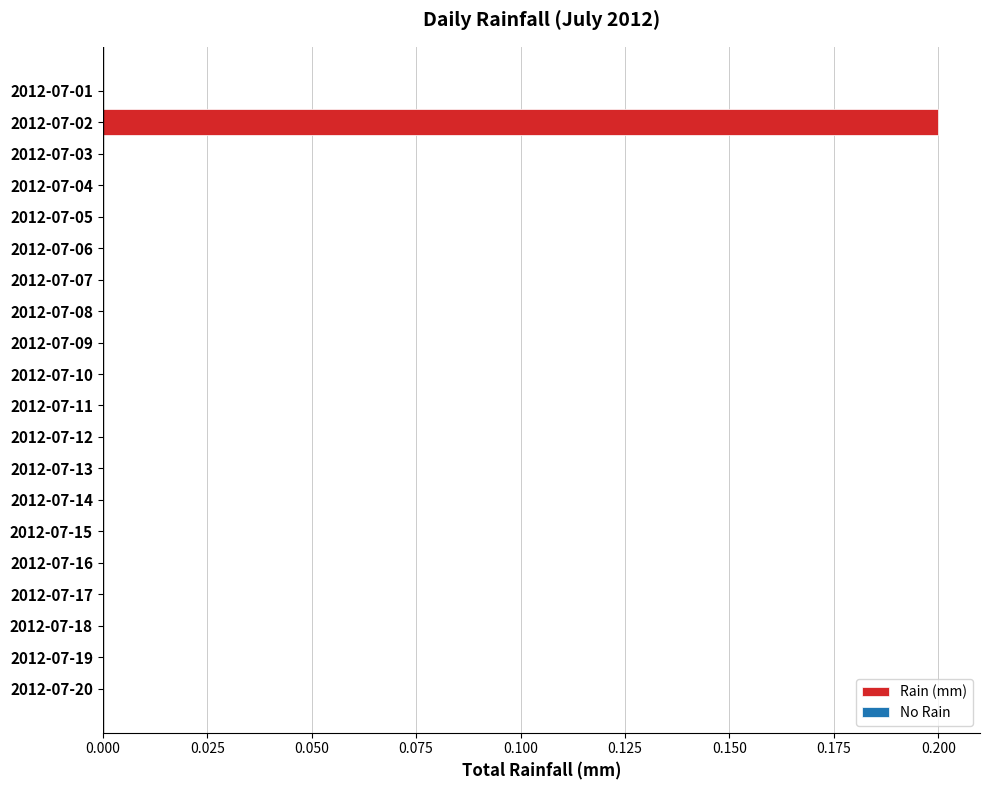

Reading top to bottom, extract all data points from this chart.

2012-07-01=0.0	2012-07-02=0.2	2012-07-03=0.0	2012-07-04=0.0	2012-07-05=0.0	2012-07-06=0.0	2012-07-07=0.0	2012-07-08=0.0	2012-07-09=0.0	2012-07-10=0.0	2012-07-11=0.0	2012-07-12=0.0	2012-07-13=0.0	2012-07-14=0.0	2012-07-15=0.0	2012-07-16=0.0	2012-07-17=0.0	2012-07-18=0.0	2012-07-19=0.0	2012-07-20=0.0